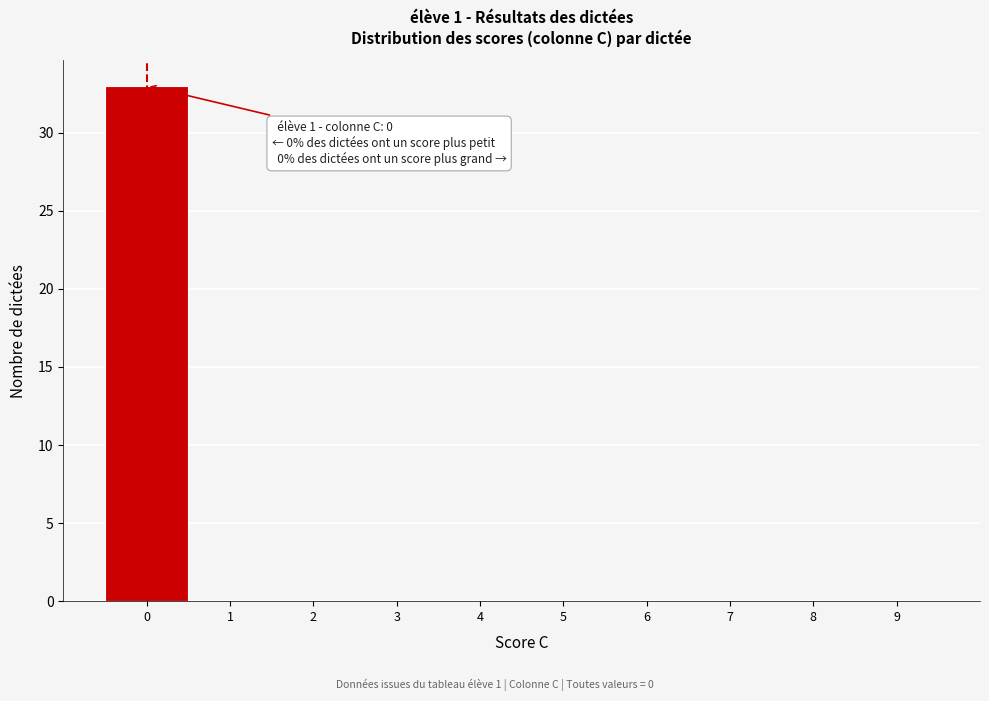

Reading left to right, list all the values displayed in this chart.

0=33	1=0	2=0	3=0	4=0	5=0	6=0	7=0	8=0	9=0